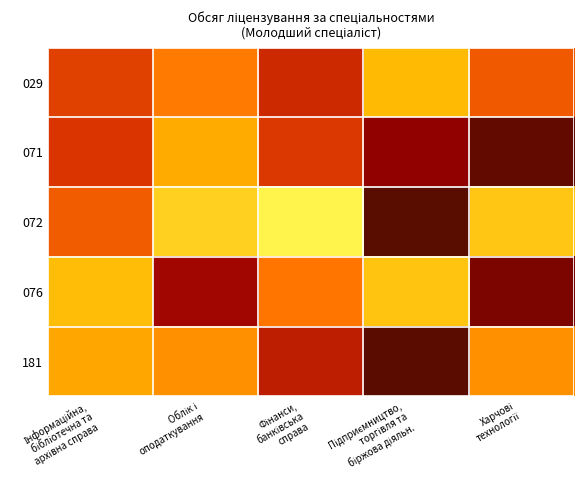

Rank the categories by 076 value from lowest to highest.

Харчові технології, Облік і оподаткування, Фінанси, банківська справа, Інформаційна, бібліотечна та архівна справа, Підприємництво, торгівля та біржова діяльн.